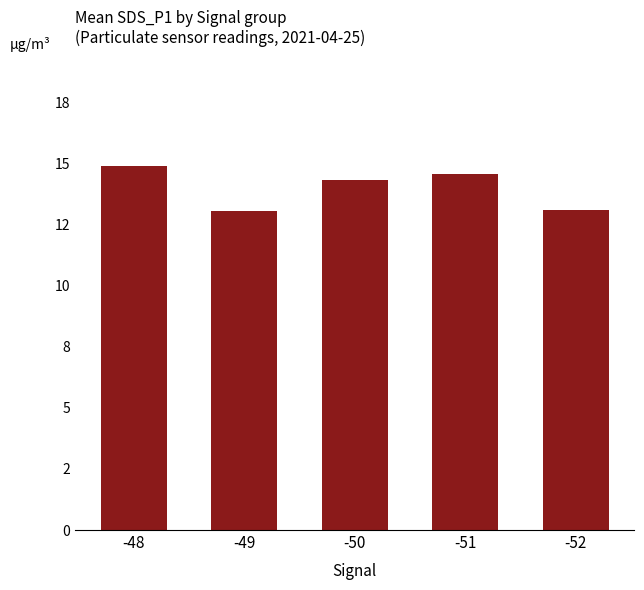

What is the change in value from -48 to -50?

-0.6